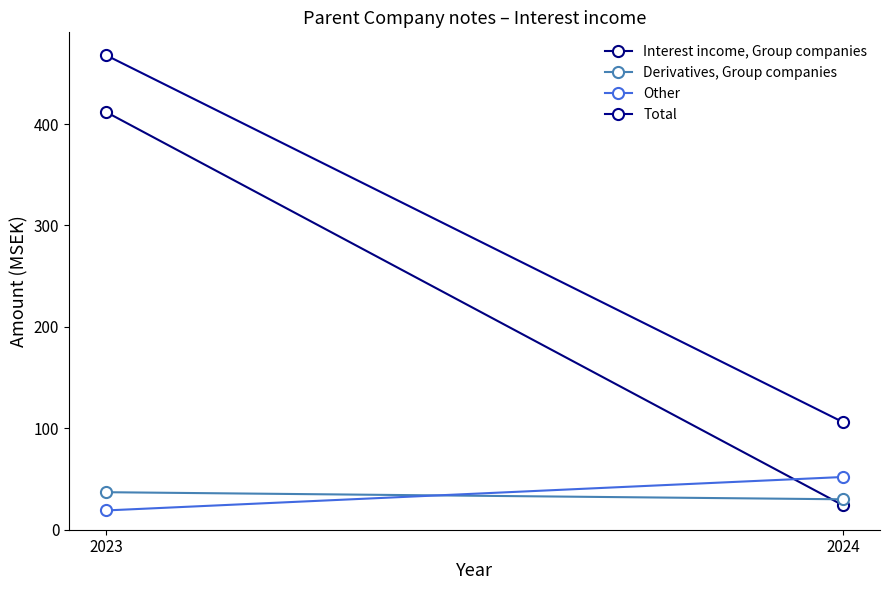

True or false: Other has a value of 19 at 2023.

True